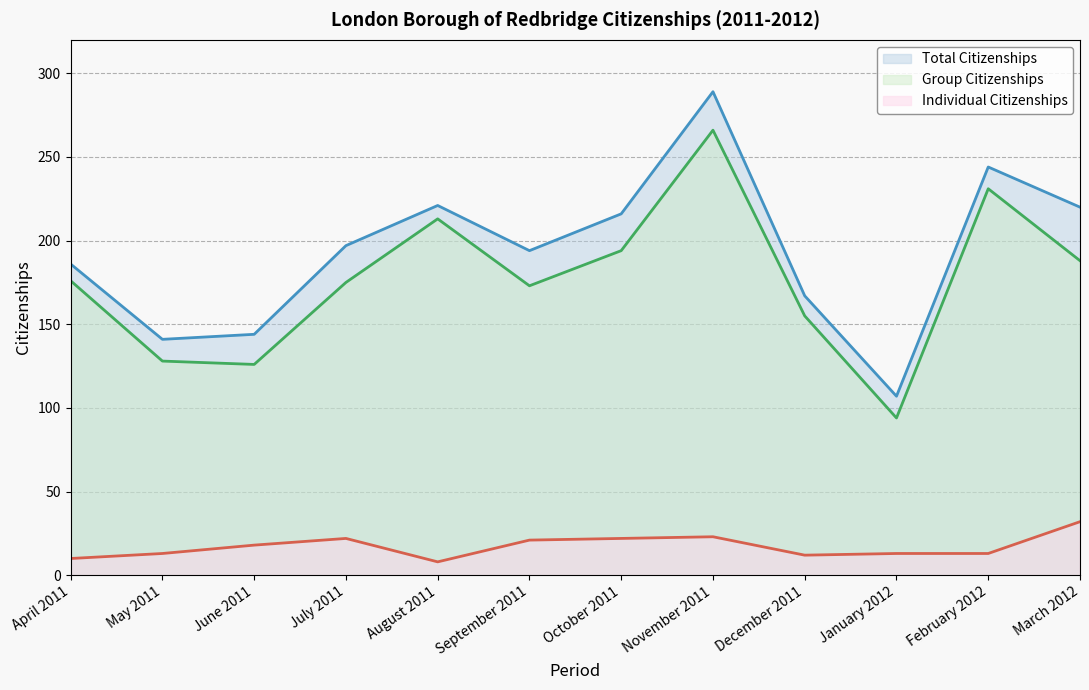

True or false: Group Citizenships and Individual Citizenships intersect in this chart.

False